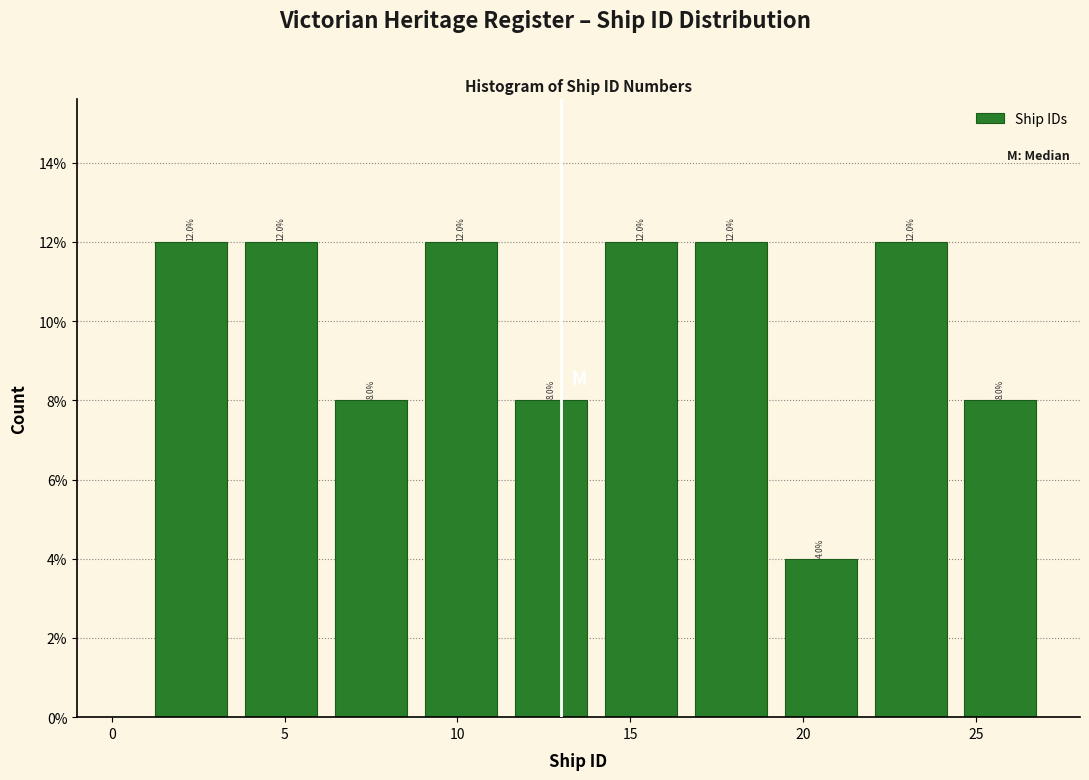

Reading left to right, list every bar in this chart as the range it spans on the x-axis followed by its height. The bar edges are not printed on the chart, so give them approximately, as read against the axis.

1.0 to 3.6: 12.0
3.6 to 6.2: 12.0
6.2 to 8.8: 8.0
8.8 to 11.4: 12.0
11.4 to 14.0: 8.0
14.0 to 16.6: 12.0
16.6 to 19.2: 12.0
19.2 to 21.8: 4.0
21.8 to 24.4: 12.0
24.4 to 27.0: 8.0